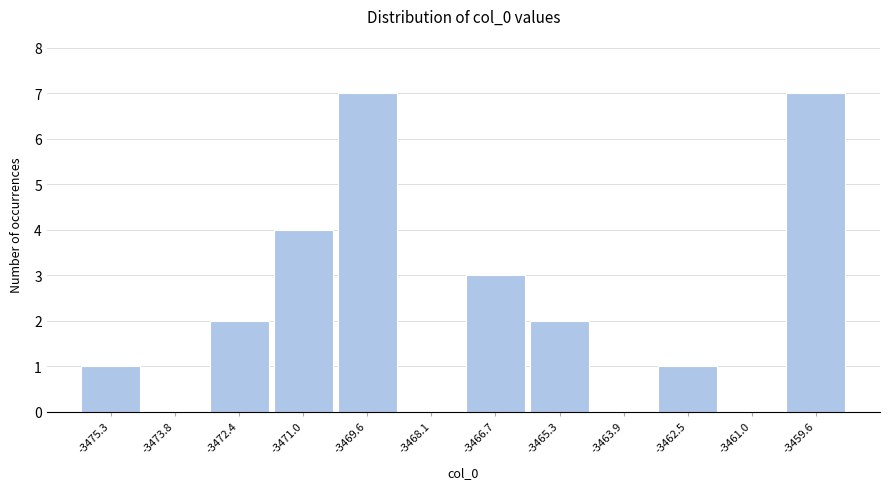

Reading left to right, what are all the values shown in this chart?

-3475.3=1	-3473.8=0	-3472.4=2	-3471.0=4	-3469.6=7	-3468.1=0	-3466.7=3	-3465.3=2	-3463.9=0	-3462.5=1	-3461.0=0	-3459.6=7